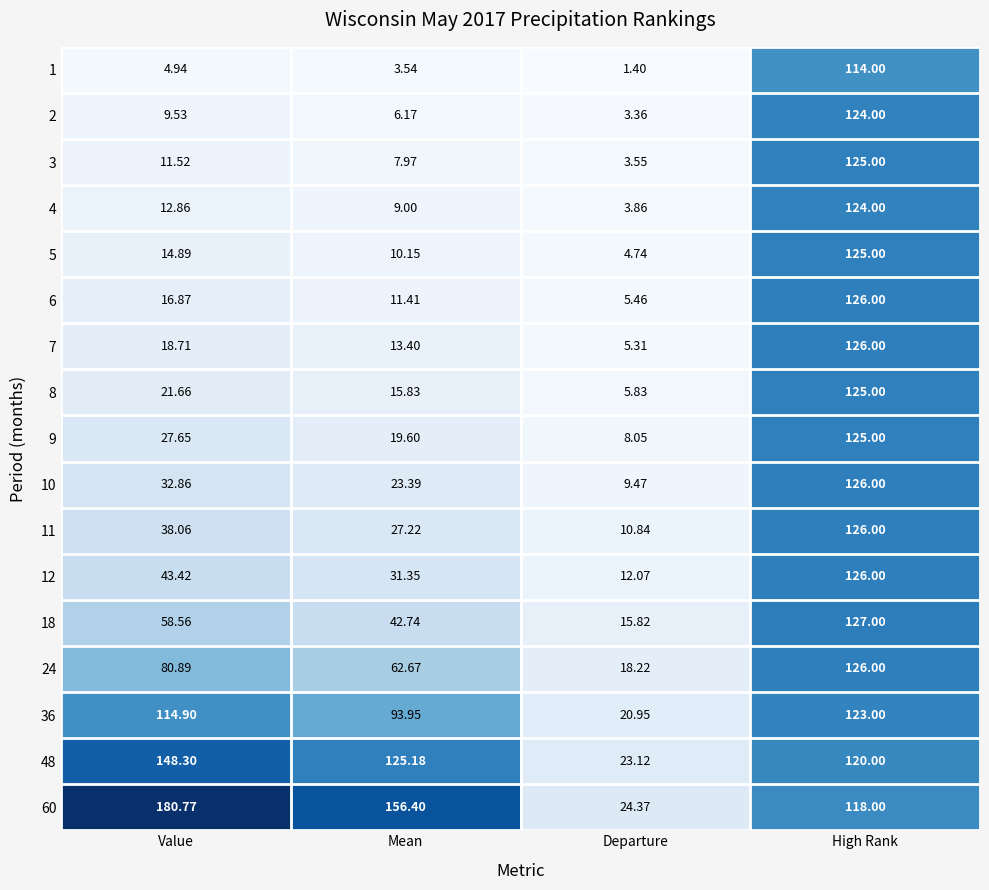

How many series are shown in this chart?

17